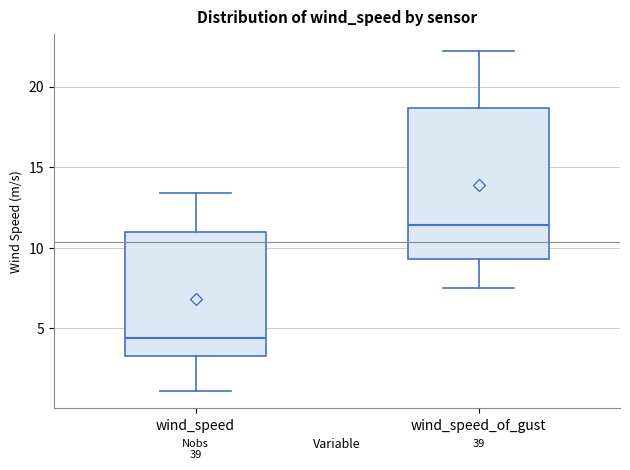

Reading left to right, read every box against the y-axis: the position of its median line, the range the box covers, and the ends of its whiskers. The values are not printed on the chart, so give them approximately, as read against the axis.

wind_speed: median 4.5, box 3.5 to 11.0, whiskers 1.0 to 13.5
wind_speed_of_gust: median 11.5, box 9.5 to 18.5, whiskers 7.5 to 22.0